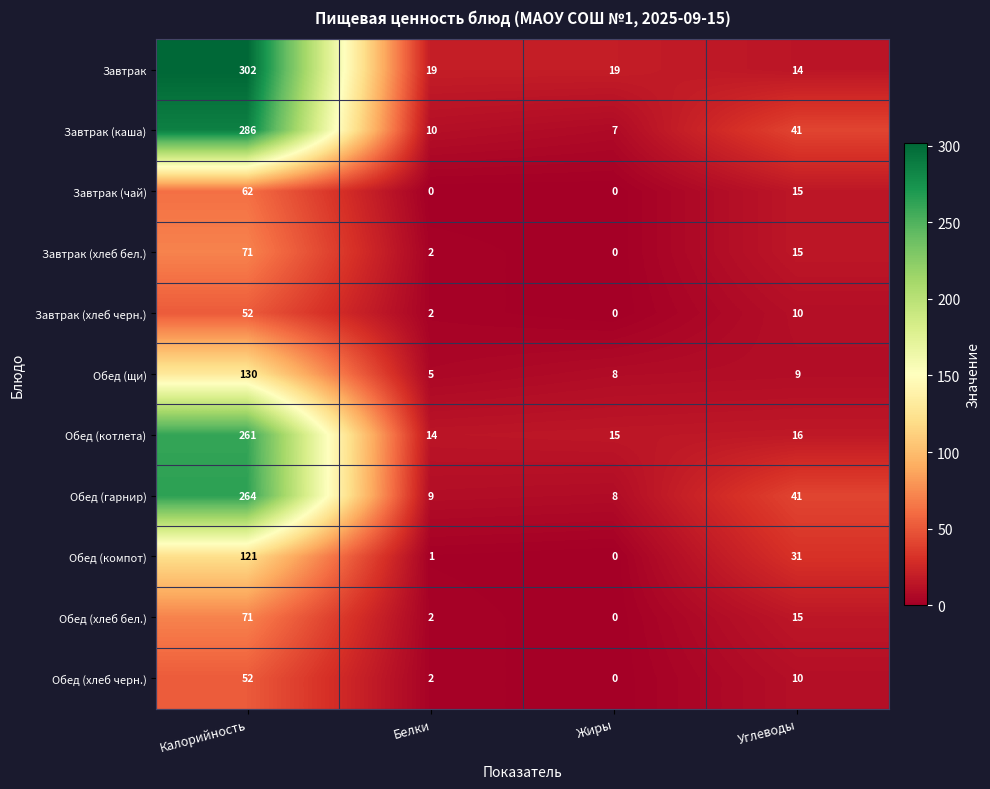

What is the sum of the Обед (гарнир) values at Белки and Жиры?

17